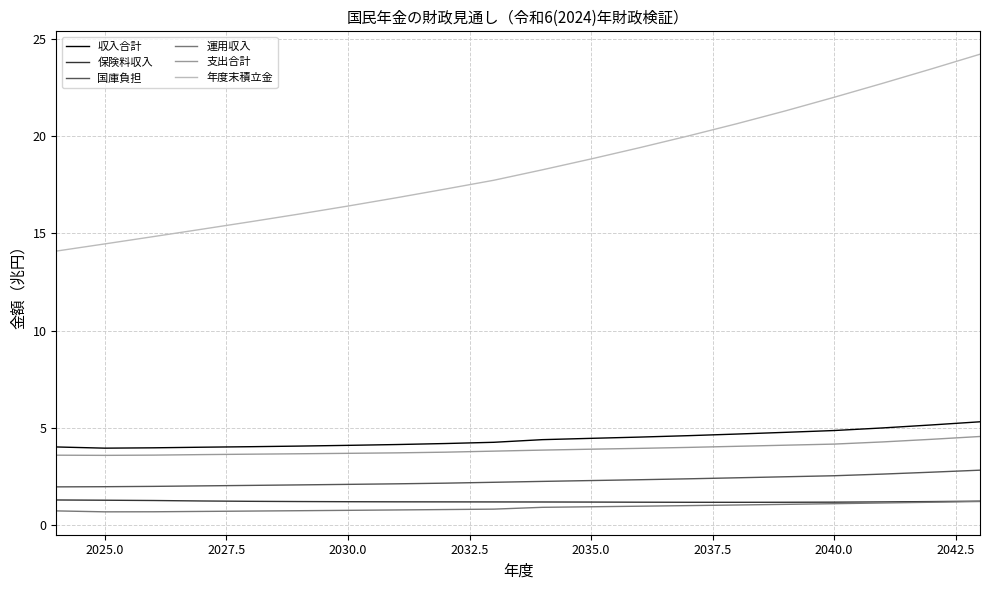

Which series has the largest total across all categories?

年度末積立金